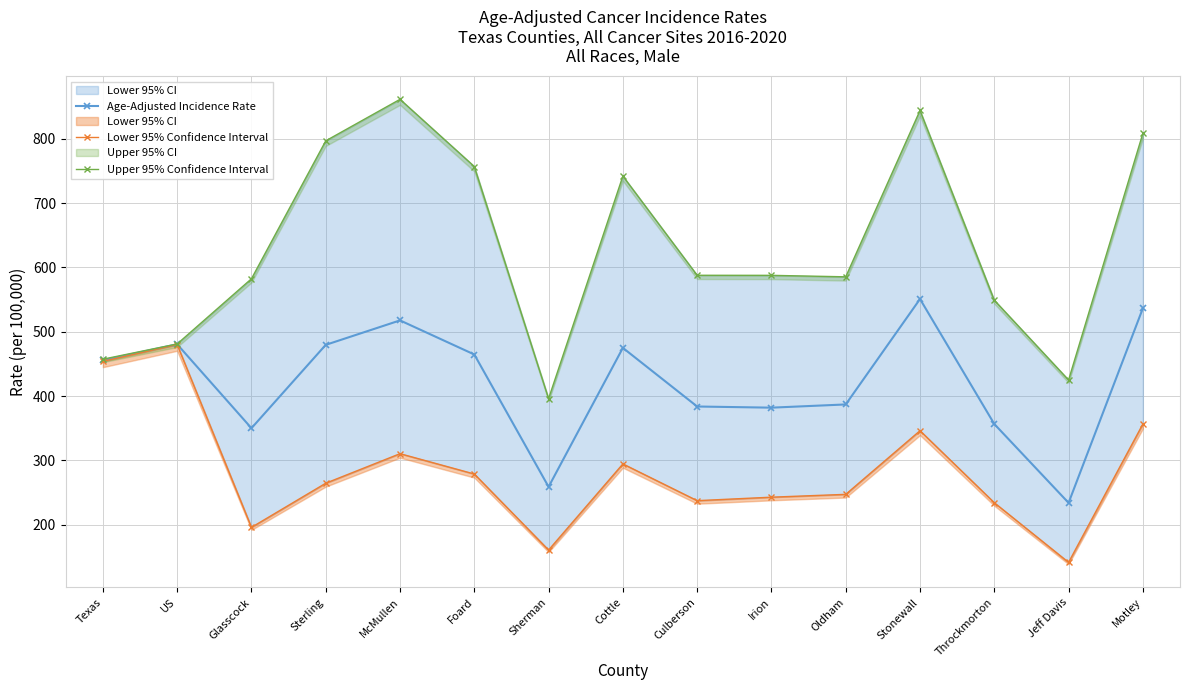

What position from the left is Cottle?

8